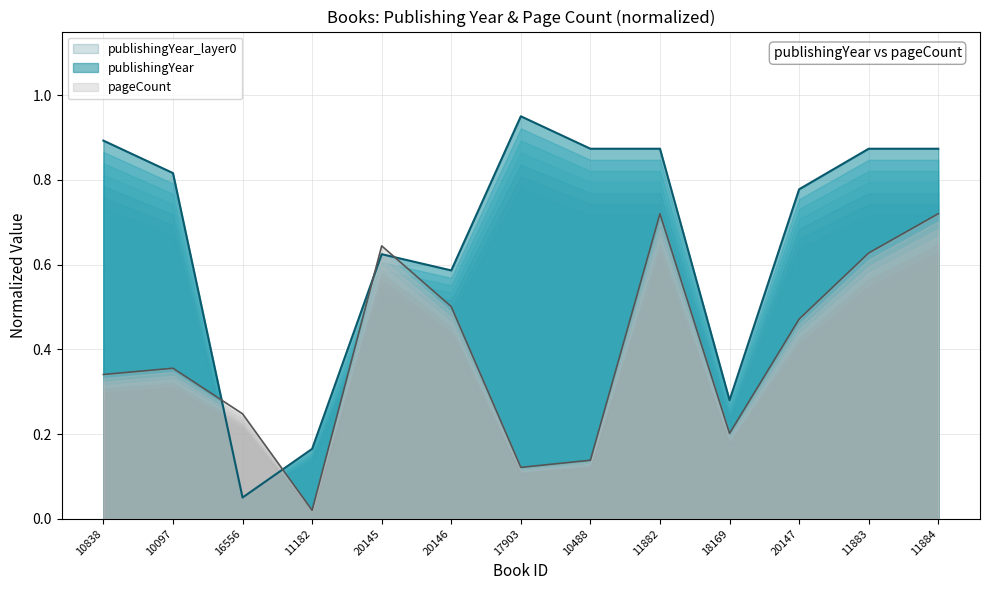

How many lines are shown in the chart?

2